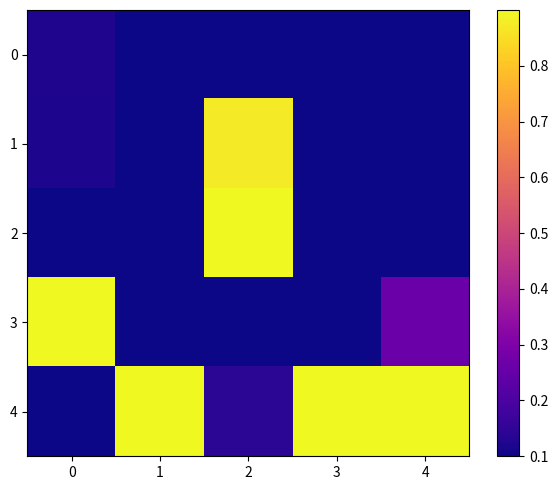

Which series has the largest total across all categories?

4